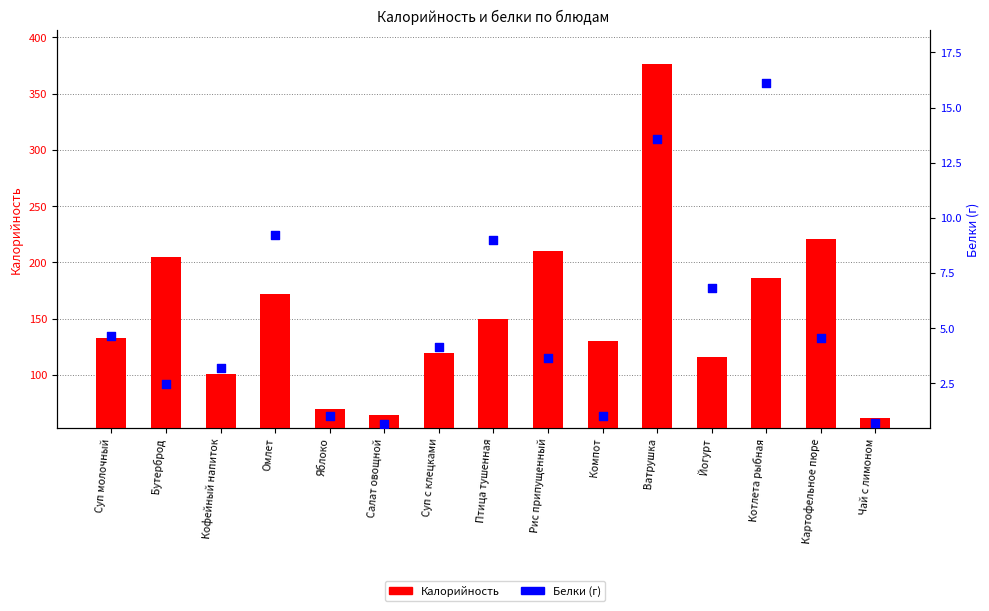

Is the value of Калорийность at Кофейный напиток greater than the value of Белки at Чай с лимоном?

Yes